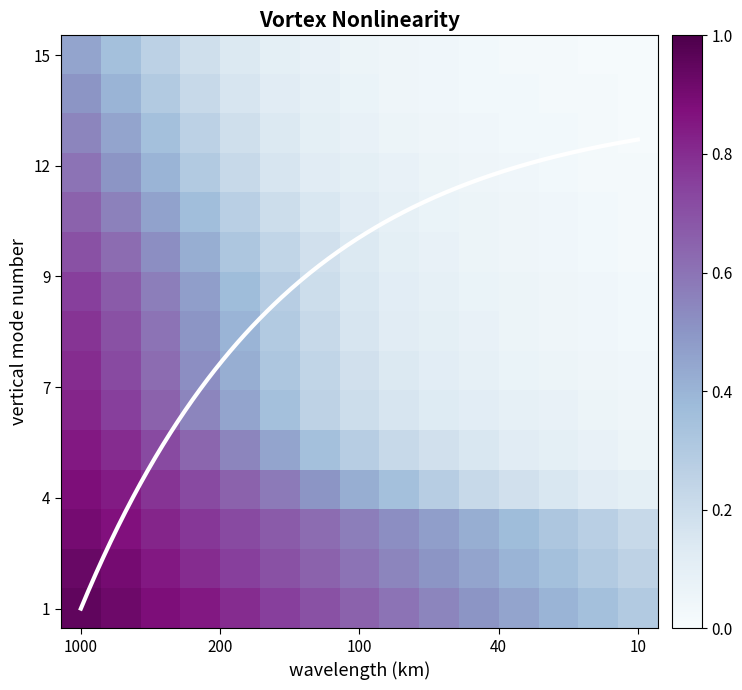

Which category has the highest value across all series?

1000